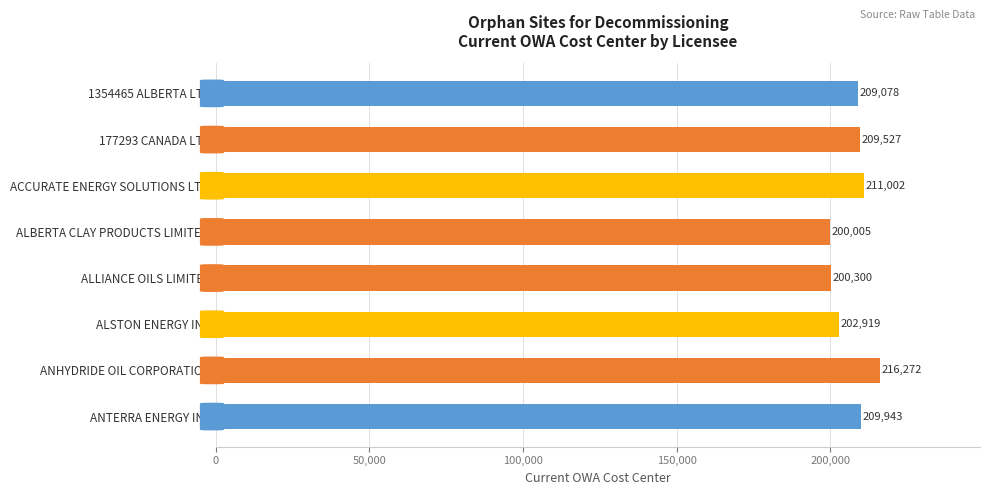

Rank the categories by value from highest to lowest.

ANHYDRIDE OIL CORPORATION, ACCURATE ENERGY SOLUTIONS LT..., ANTERRA ENERGY INC, 177293 CANADA LTD, 1354465 ALBERTA LTD, ALSTON ENERGY INC, ALLIANCE OILS LIMITED, ALBERTA CLAY PRODUCTS LIMITE...